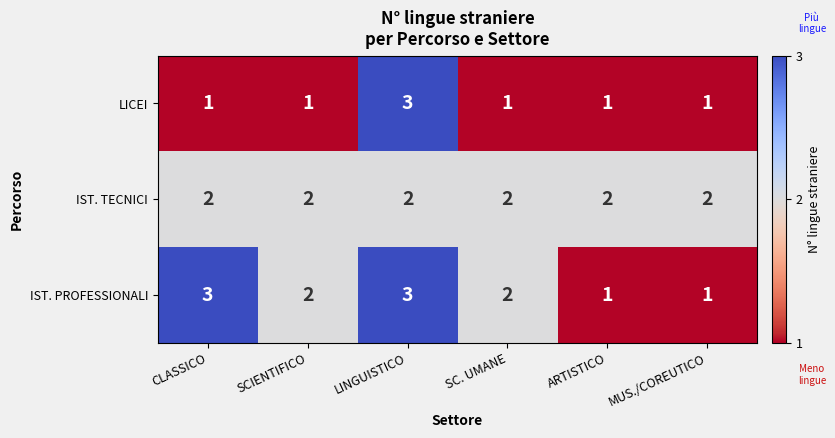

What is the total value across all series at CLASSICO?

6